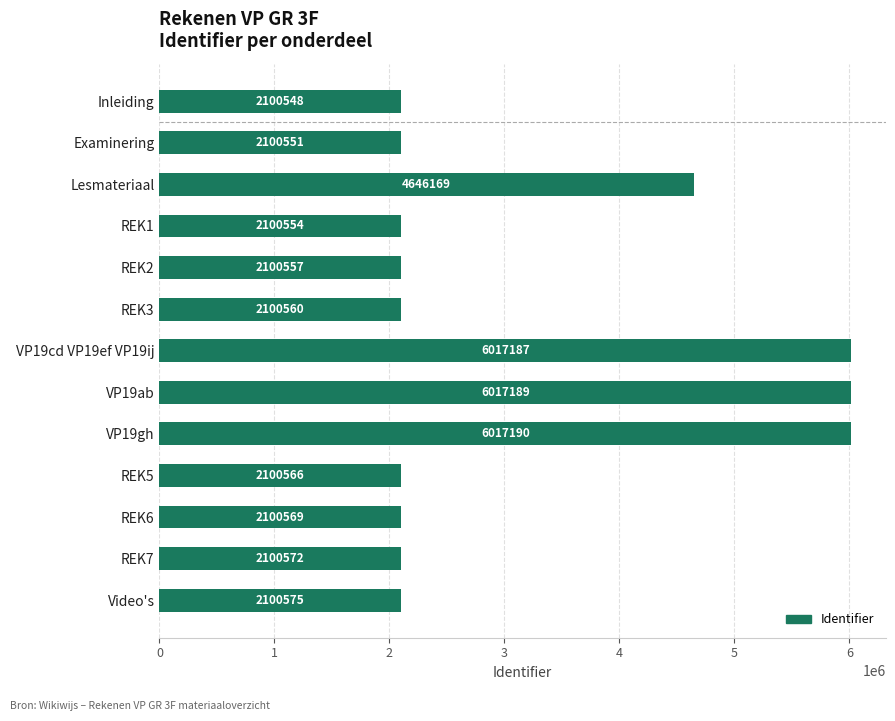

Where is the data nearest to the value 4058869?

Lesmateriaal